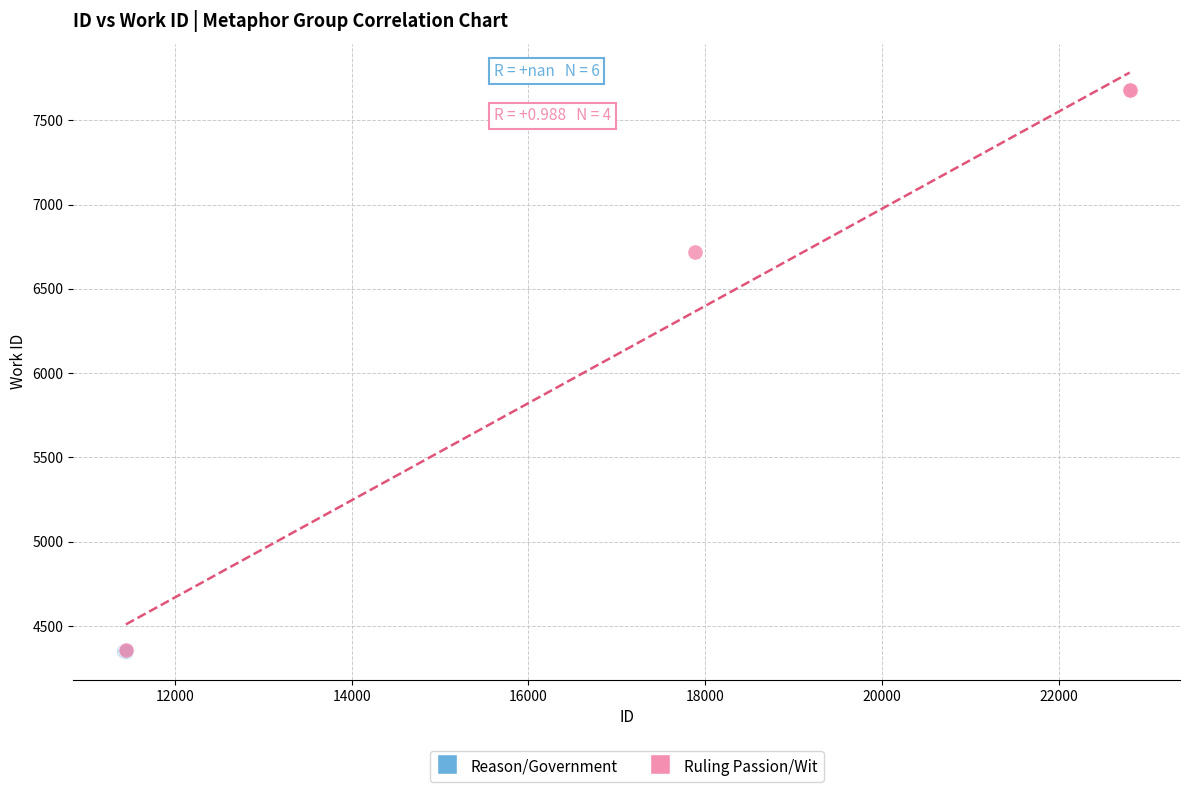

What are all the series names shown in the legend?

Reason/Government, Ruling Passion/Wit